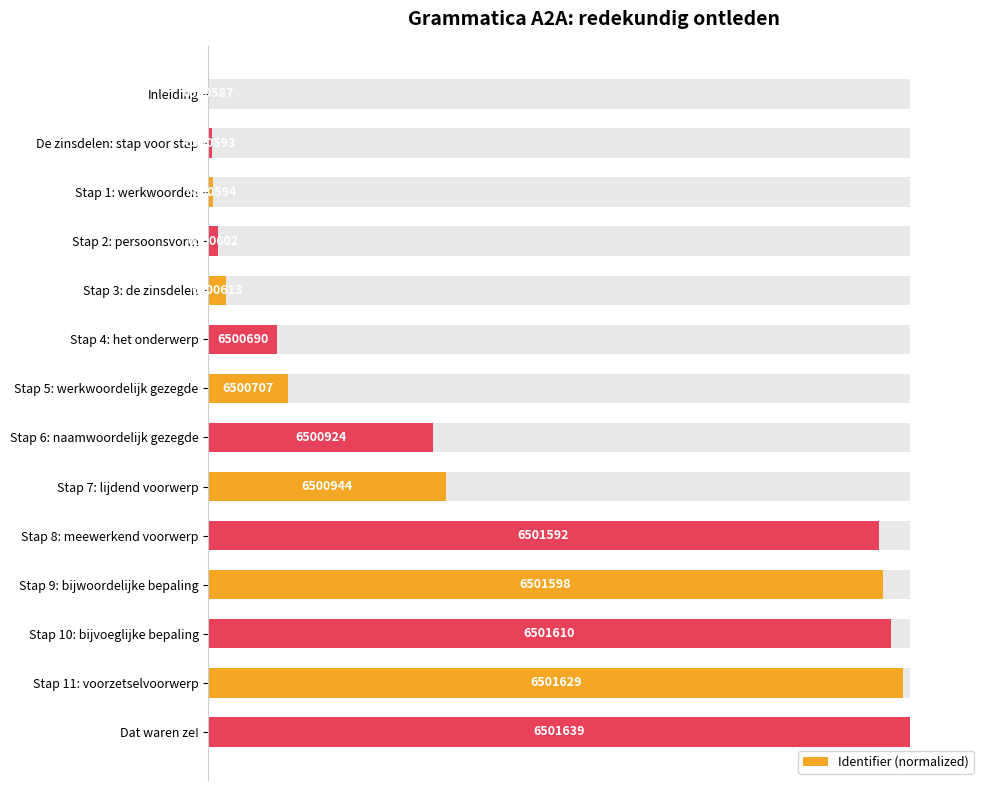

Are the bars horizontal?

Yes